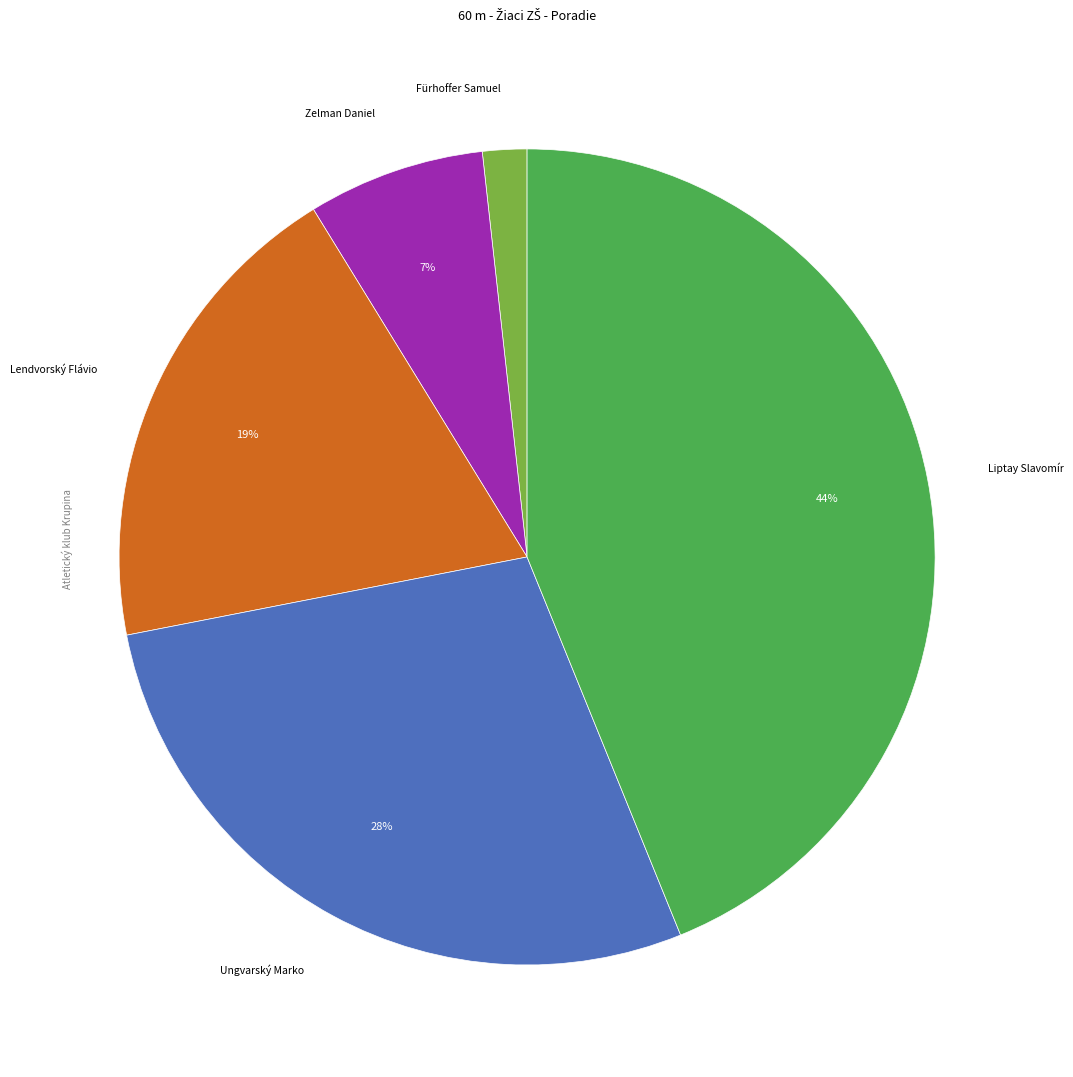

How many slices are in this pie chart?

5